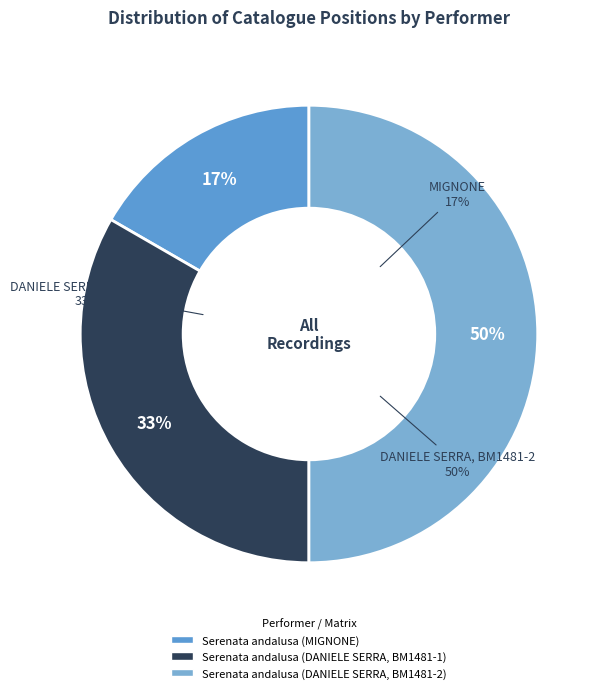

To the nearest percent, what is the difference between the Serenata andalusa (DANIELE SERRA, BM1481-2) and Serenata andalusa (DANIELE SERRA, BM1481-1) slice percentages?

17%